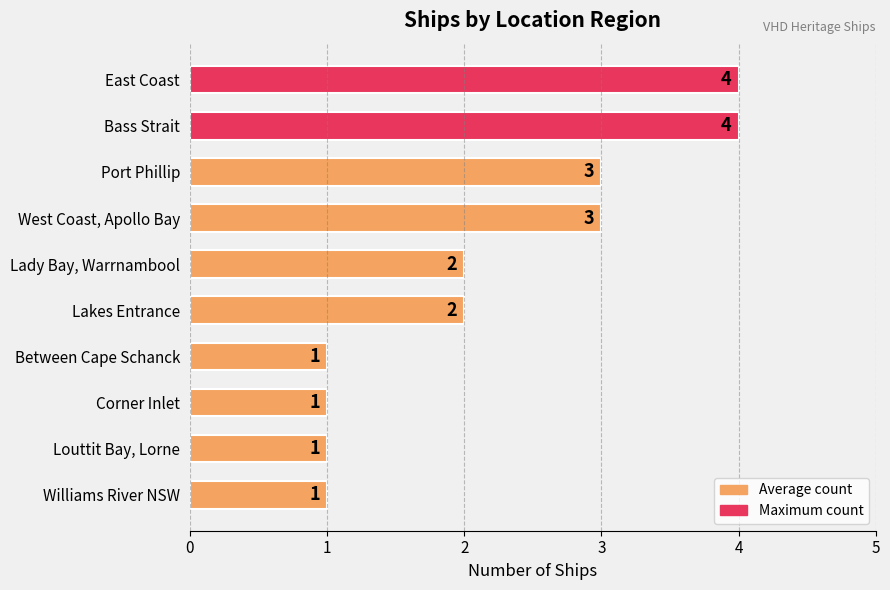

How many bars are there in total?

10